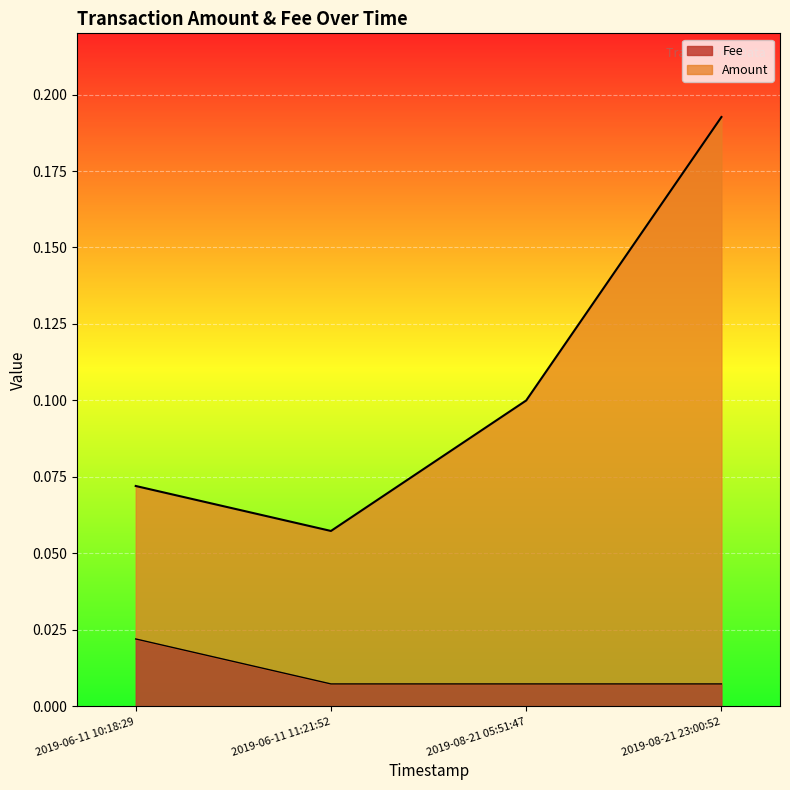

Reading right to left, transcribe all the data shown in this chart.

Amount: 0.1	0.1	0.1	0.2
Fee: 0.0	0.0	0.0	0.0